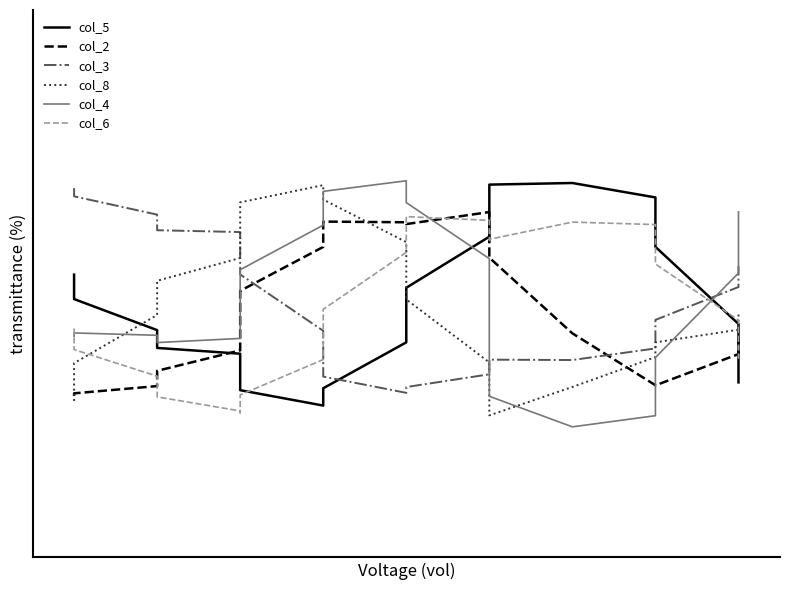

Is the value of col_8 at 9 greater than the value of col_6 at 13?

No